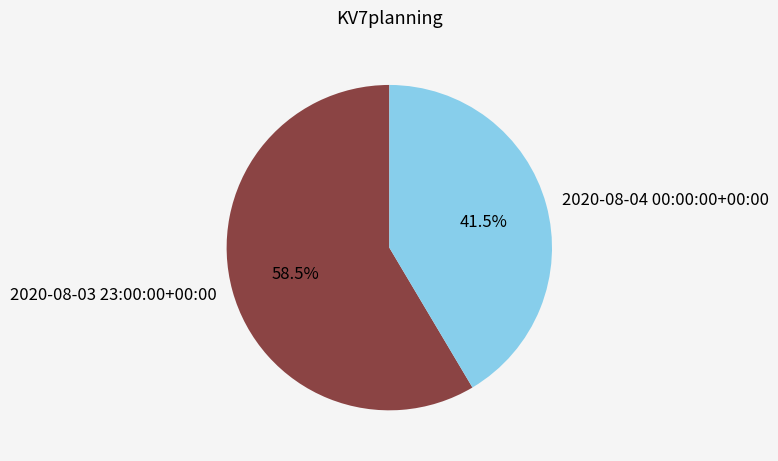

How many slices are in this pie chart?

2